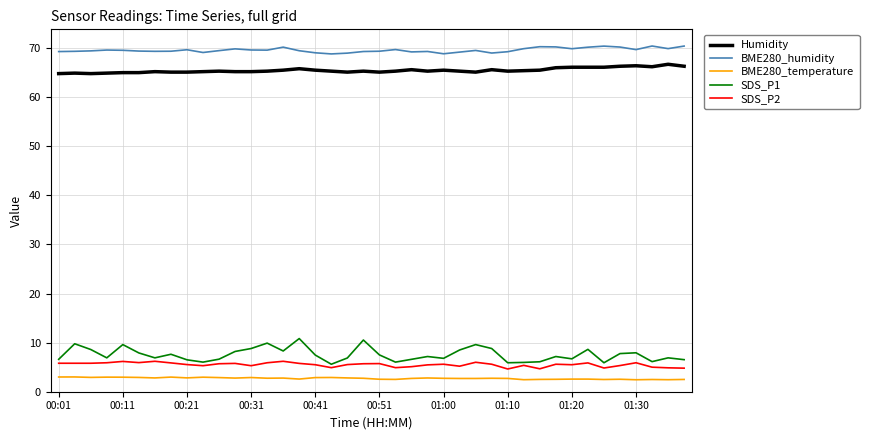

Which series has the largest total across all categories?

BME280_humidity